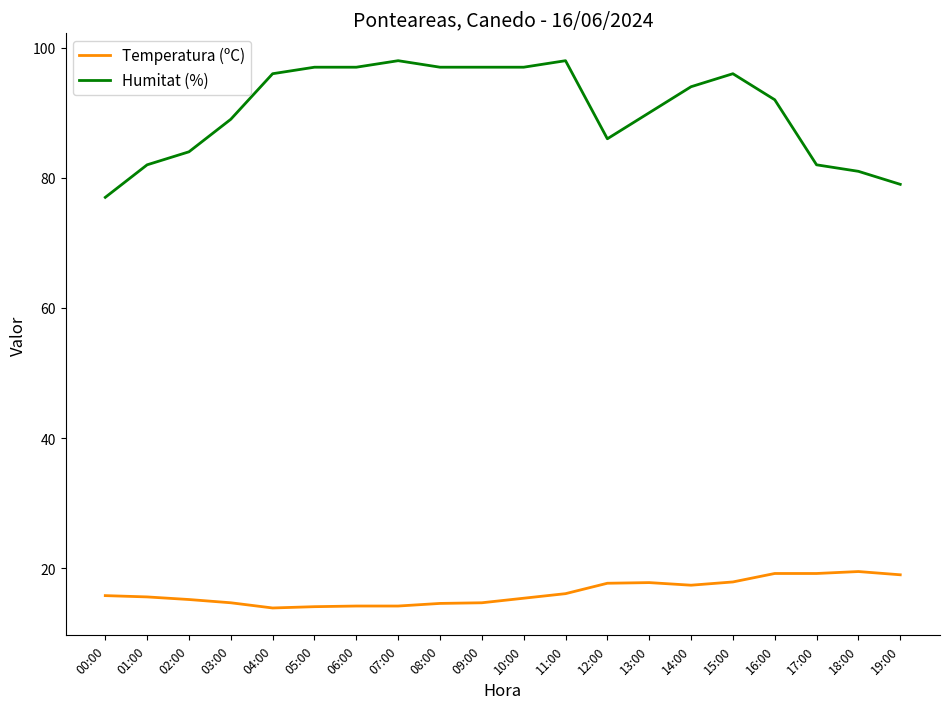

Read the Temperatura (ºC) value at 04:00.

13.9